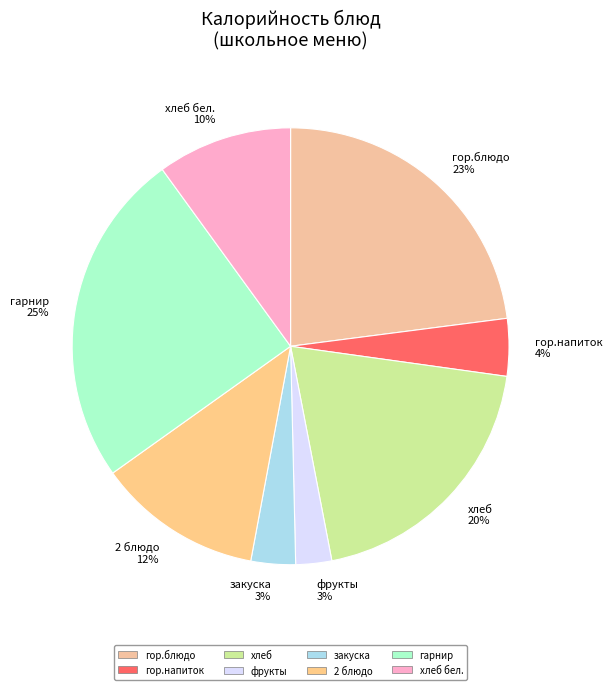

How many slices are in this pie chart?

8